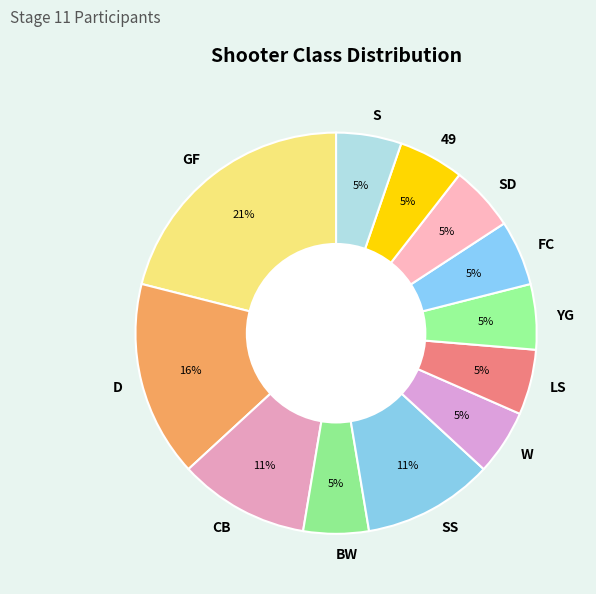

Is it true that FC is 5% of the pie?

True